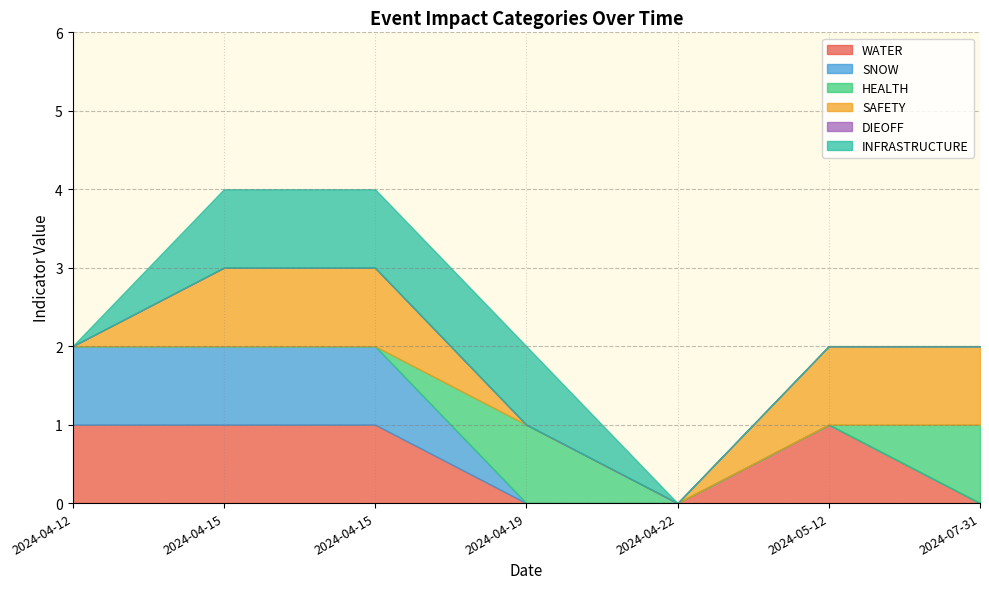

True or false: INFRASTRUCTURE and WATER cross at least once.

False